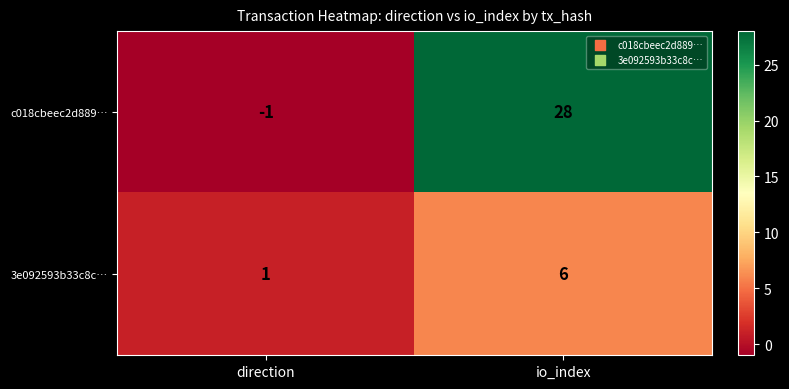

Which category has the lowest value in the 3e092593b33c8c… series?

direction